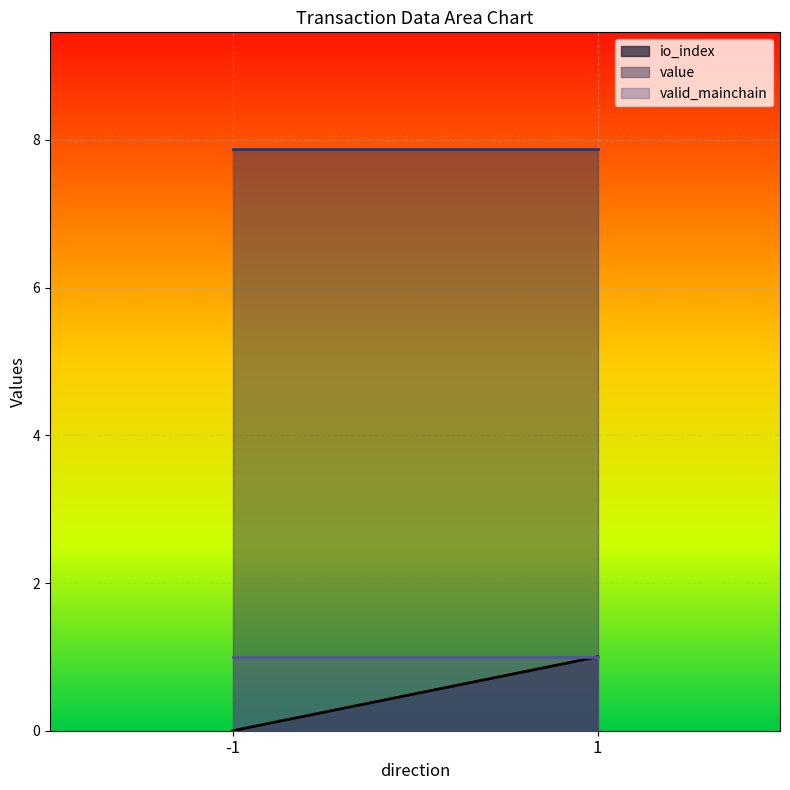

Reading left to right, list all the values displayed in this chart.

io_index: -1=0.0	1=1.0
value: -1=7.9	1=7.9
valid_mainchain: -1=1.0	1=1.0